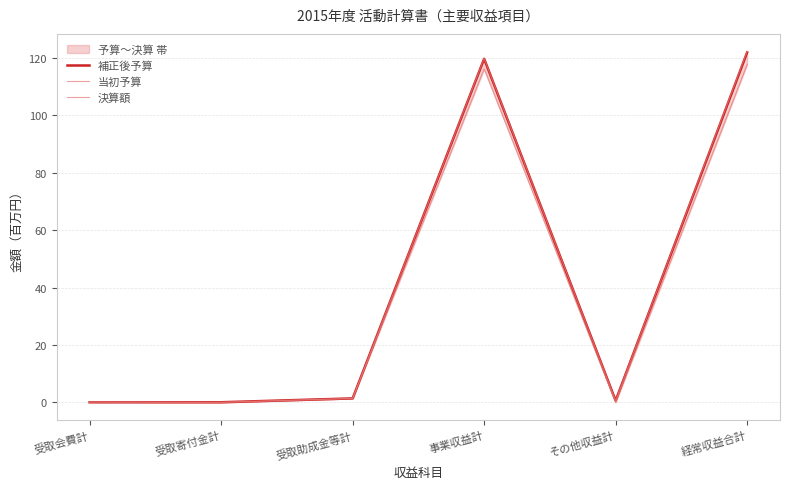

Does the chart have visible grid lines?

Yes